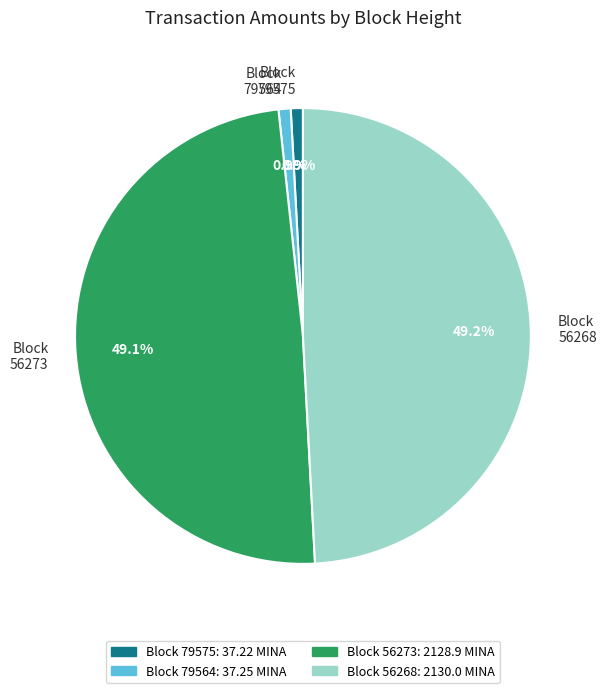

Is there any slice that represents more than half of the pie?

No